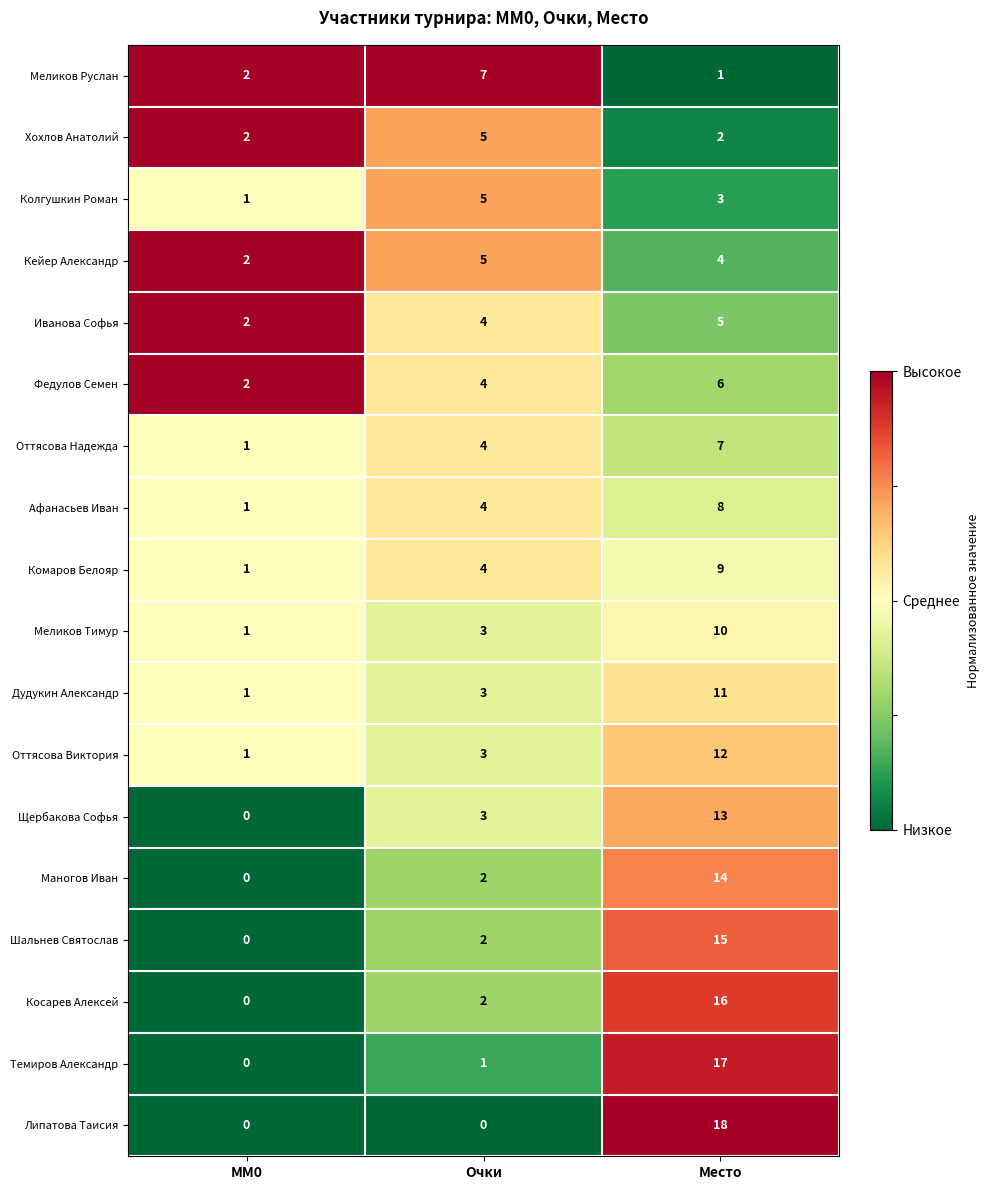

Is the value of Хохлов Анатолий at Очки greater than the value of Маногов Иван at Очки?

Yes